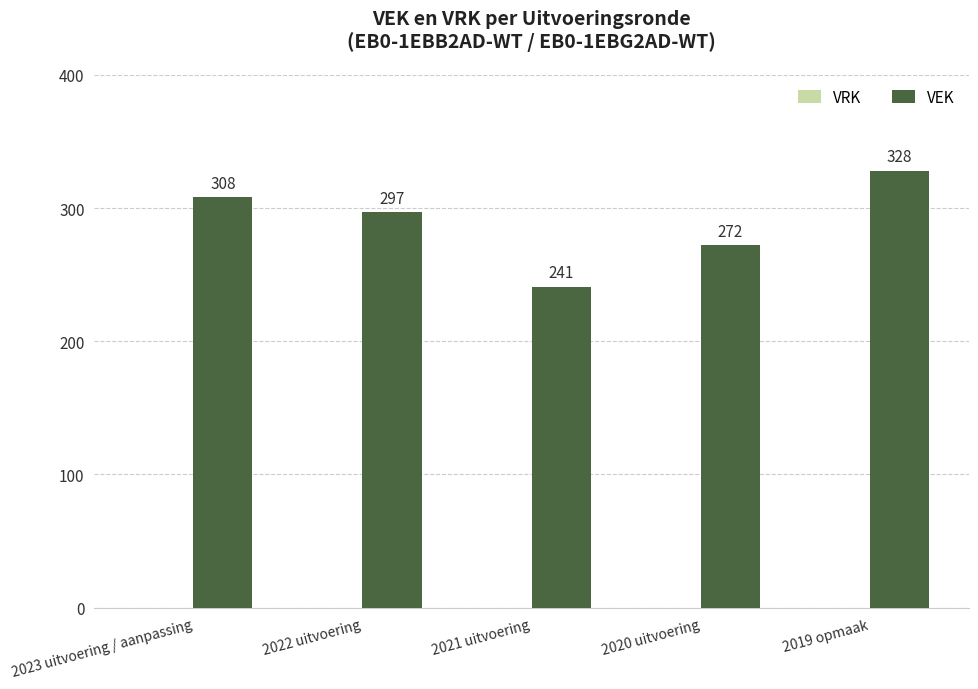

Which label corresponds to the smallest value in the chart?

2021 uitvoering